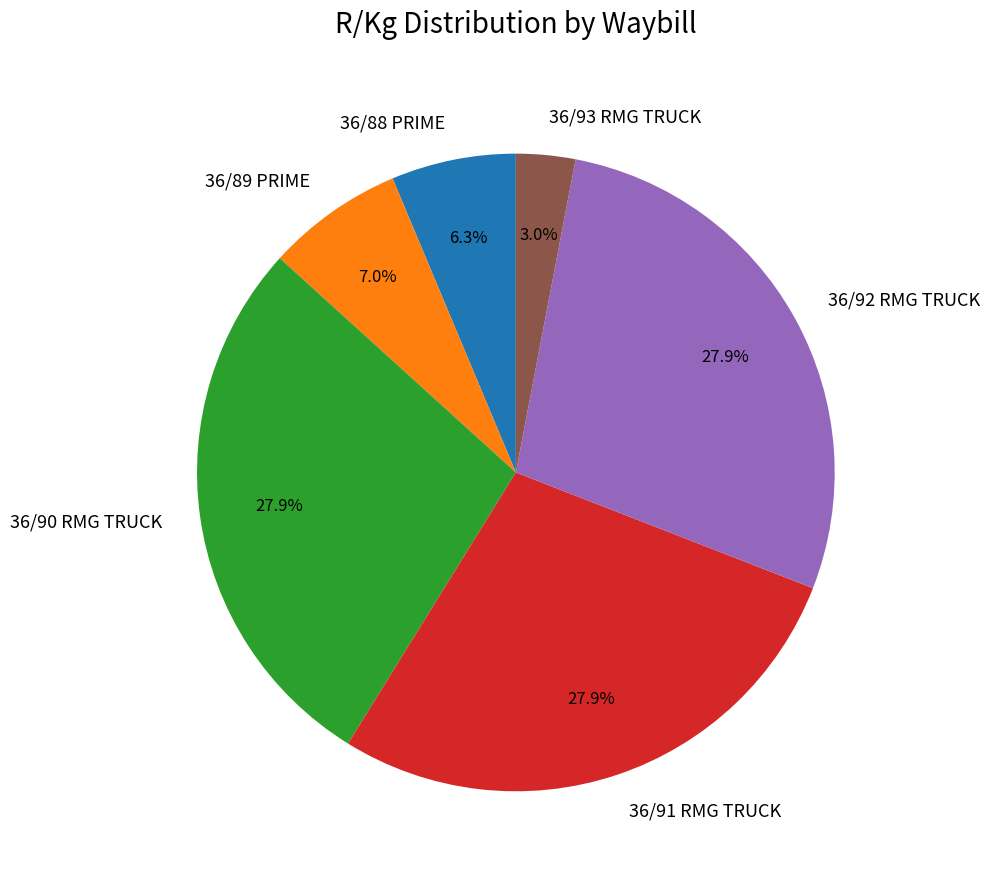

How much of the chart is everything except 36/88 PRIME?

93.7%